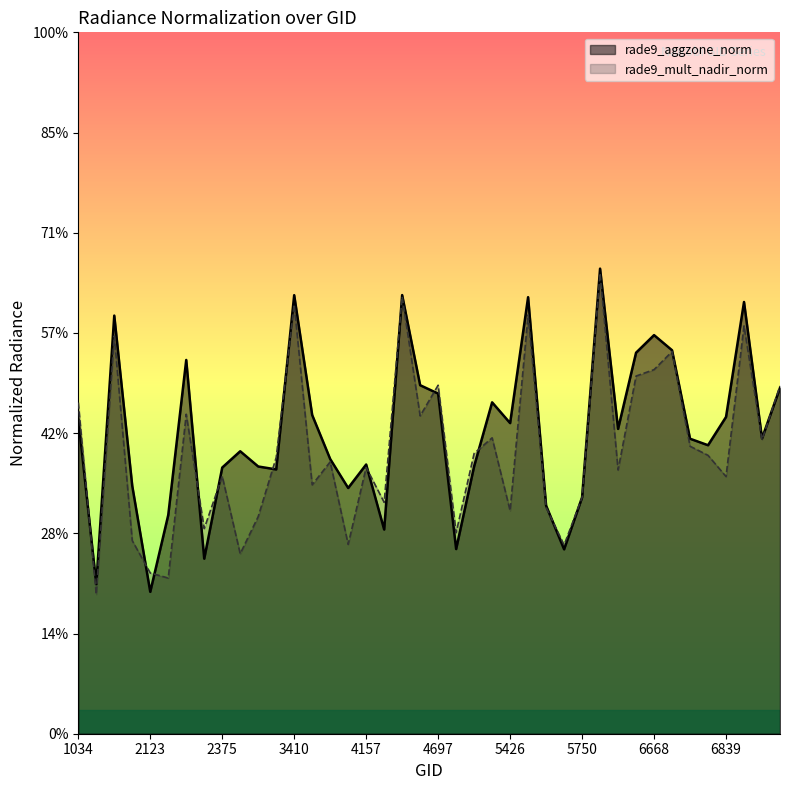

Reading left to right, list all the values displayed in this chart.

rade9_aggzone_norm: 1034=1.6	1889=0.7	1988=2.1	2051=1.2	2123=0.7	2213=1.1	2249=1.9	2348=0.9	2375=1.3	2870=1.4	3266=1.3	3338=1.3	3410=2.2	3464=1.6	3500=1.4	4058=1.2	4157=1.3	4193=1.0	4238=2.2	4580=1.7	4697=1.7	5318=0.9	5354=1.3	5390=1.7	5426=1.6	5444=2.2	5678=1.1	5723=0.9	5750=1.2	6416=2.3	6470=1.5	6614=1.9	6668=2.0	6704=1.9	6776=1.5	6803=1.4	6839=1.6	6866=2.2	6902=1.5	6938=1.7
rade9_mult_nadir_norm: 1034=1.7	1889=0.7	1988=2.0	2051=1.0	2123=0.8	2213=0.8	2249=1.6	2348=1.0	2375=1.3	2870=0.9	3266=1.1	3338=1.4	3410=2.1	3464=1.2	3500=1.4	4058=0.9	4157=1.3	4193=1.2	4238=2.2	4580=1.6	4697=1.7	5318=1.0	5354=1.4	5390=1.5	5426=1.1	5444=2.1	5678=1.1	5723=0.9	5750=1.2	6416=2.3	6470=1.3	6614=1.8	6668=1.8	6704=1.9	6776=1.4	6803=1.4	6839=1.3	6866=2.0	6902=1.5	6938=1.7